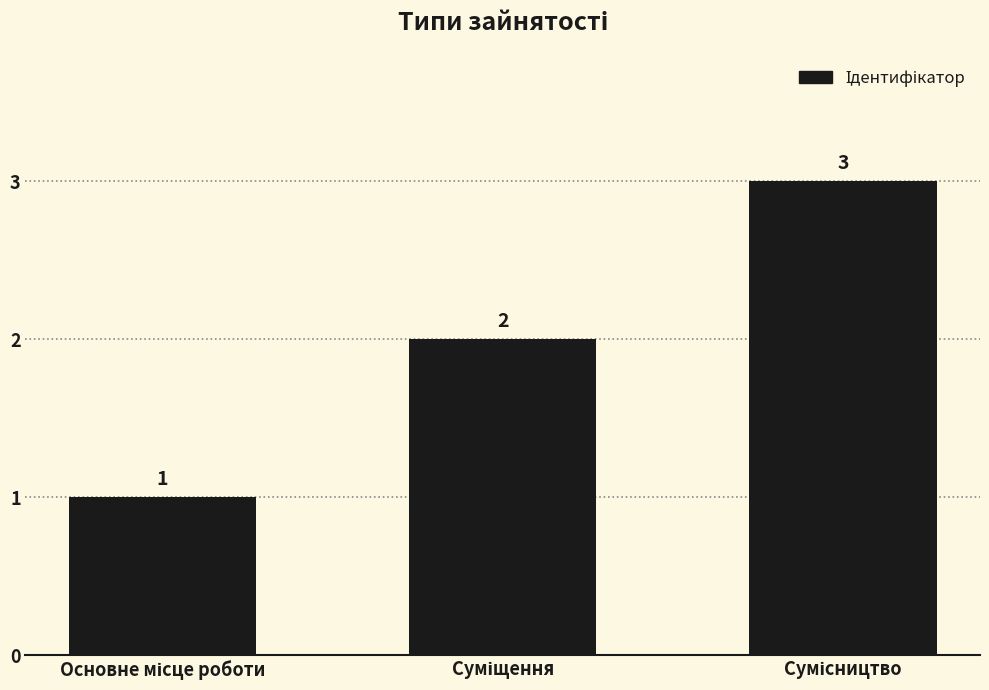

What is the maximum value shown in the chart?

3